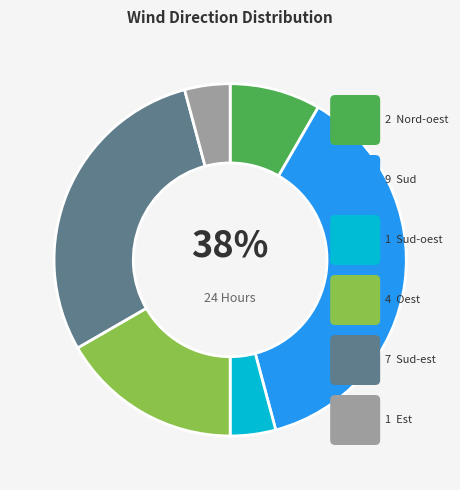

Count the number of slices in the pie.

6